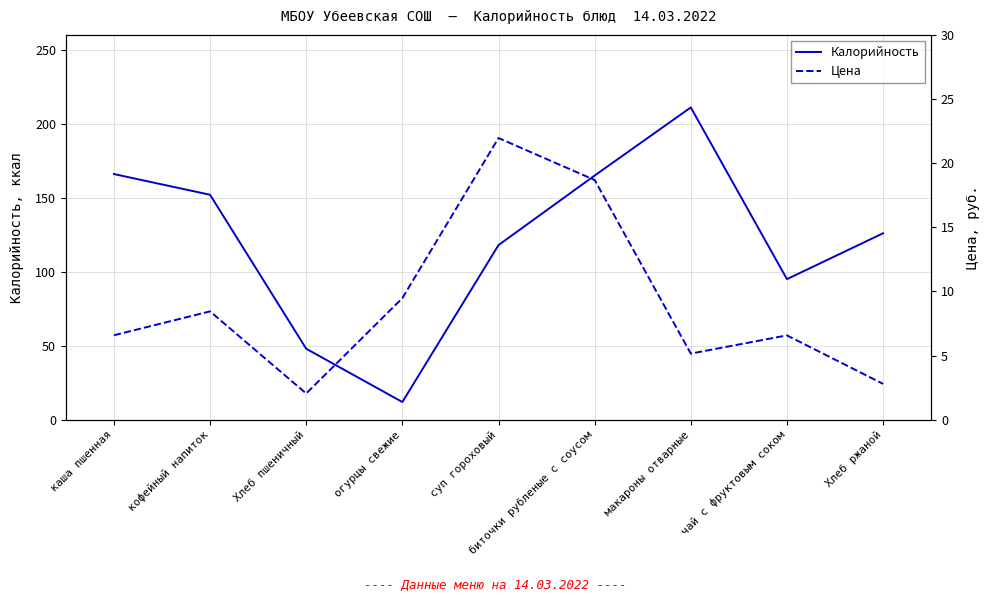

What is the maximum value for Калорийность?

211